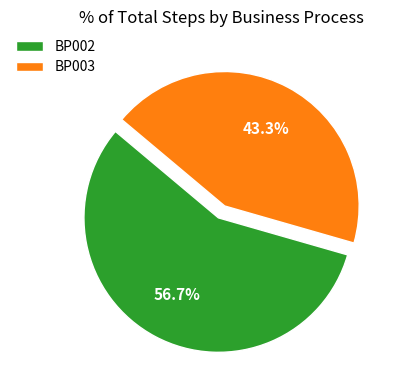

Rank the categories by value from lowest to highest.

BP003, BP002